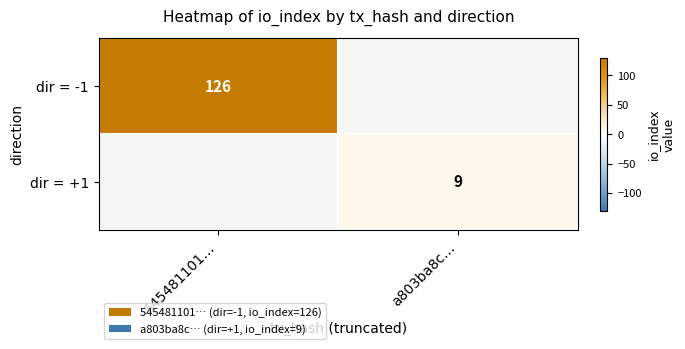

The value of dir = -1 at 545481101… is 85. True or false?

False